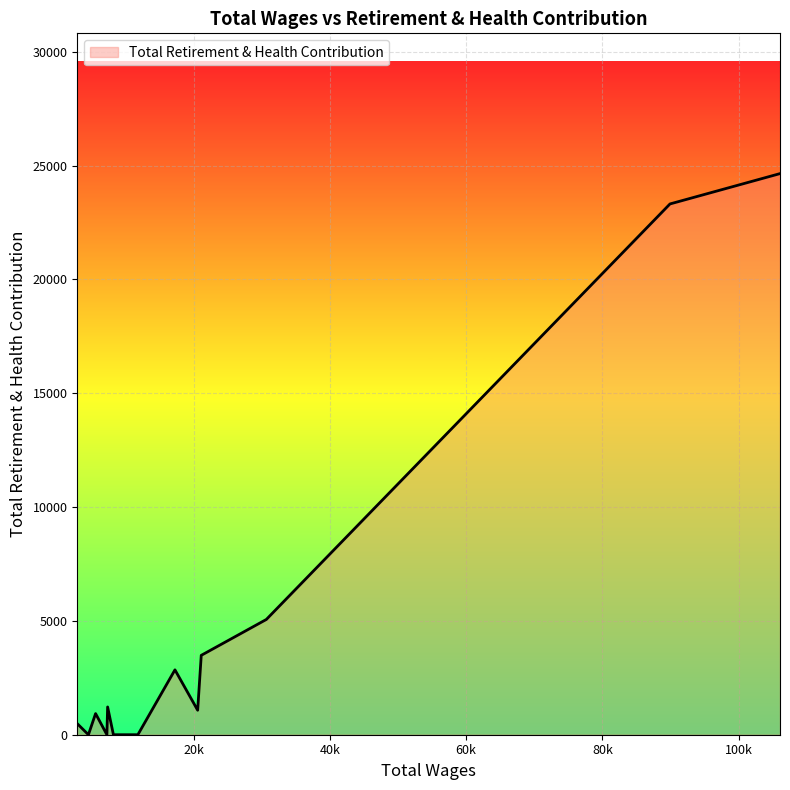

What is the difference between the maximum and minimum values?

24647